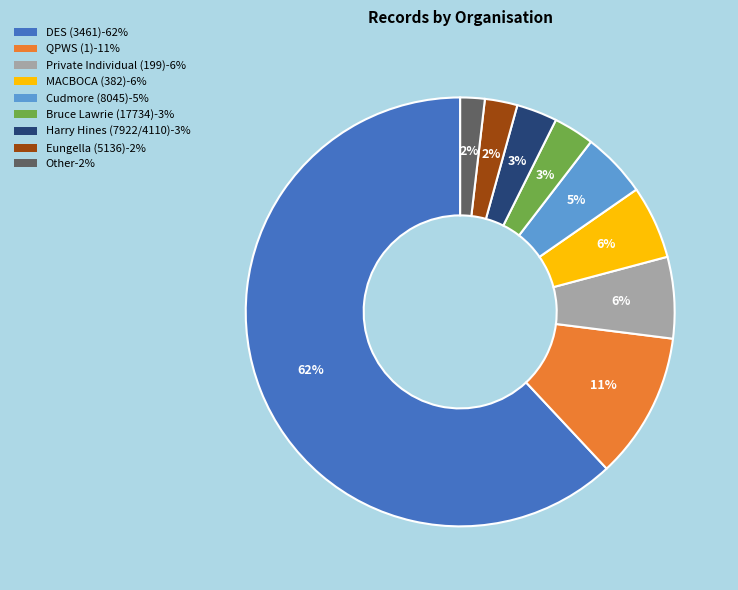

Which category has the biggest portion of the pie?

DES (3461)